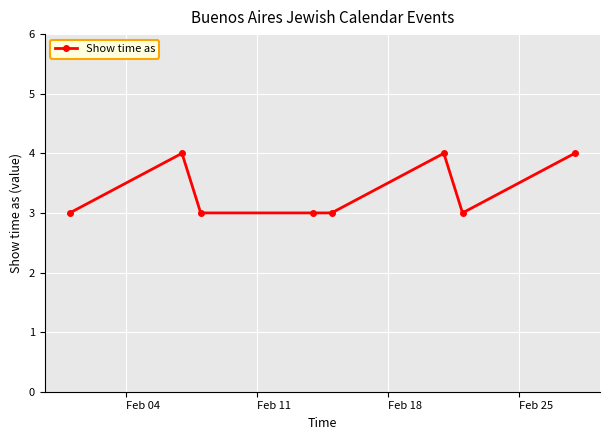

Is this an area chart (filled region under the line)?

No